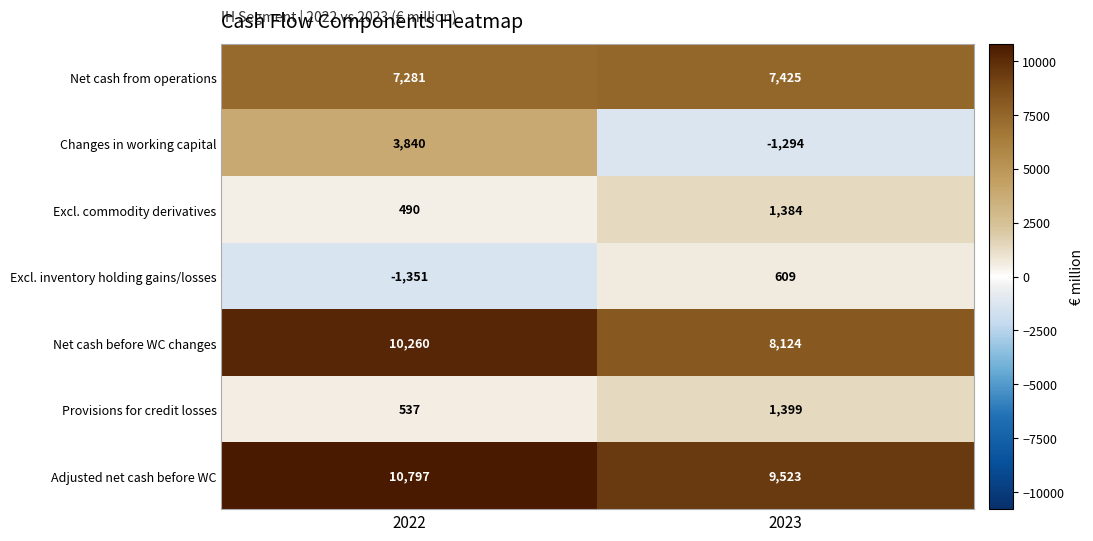

What is the sum of all Net cash from operations values?

14706